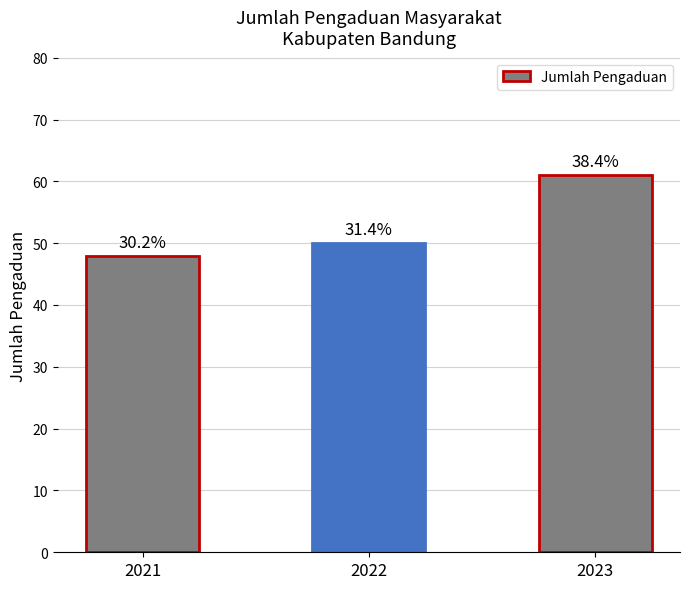

What is the difference between the values at 2022 and 2023?

11